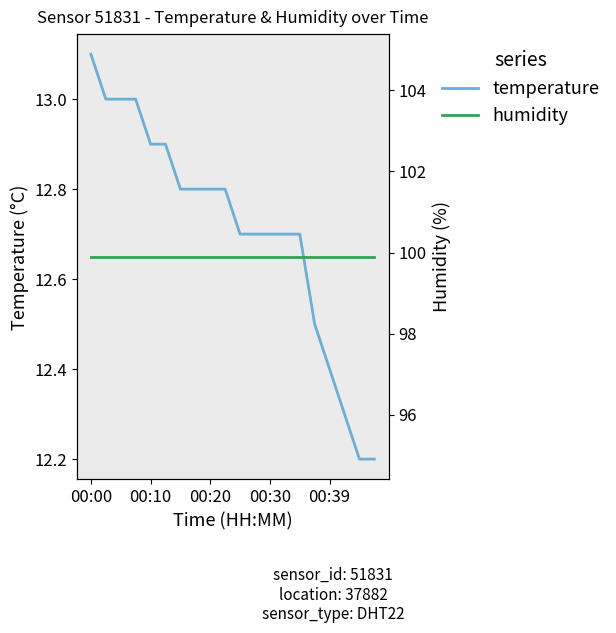

The temperature series shows 19.1 at 00:00. True or false?

False